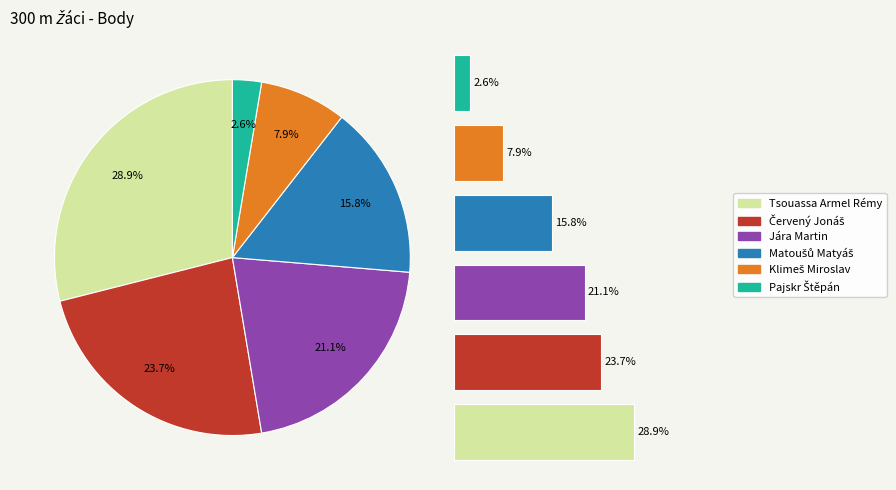

To the nearest percent, what is the difference between the Matoušů Matyáš and Pajskr Štěpán slice percentages?

13%